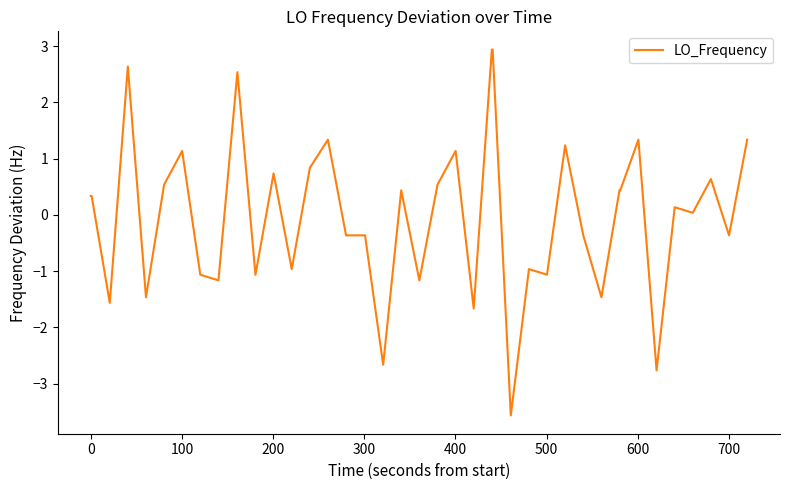

Count the number of categories in the chart.

40